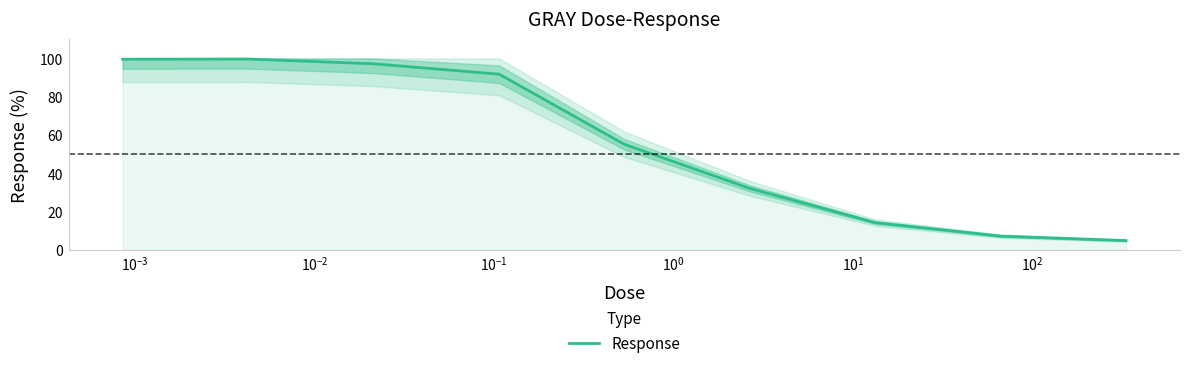

What is the lowest value of the Response series?

5.0